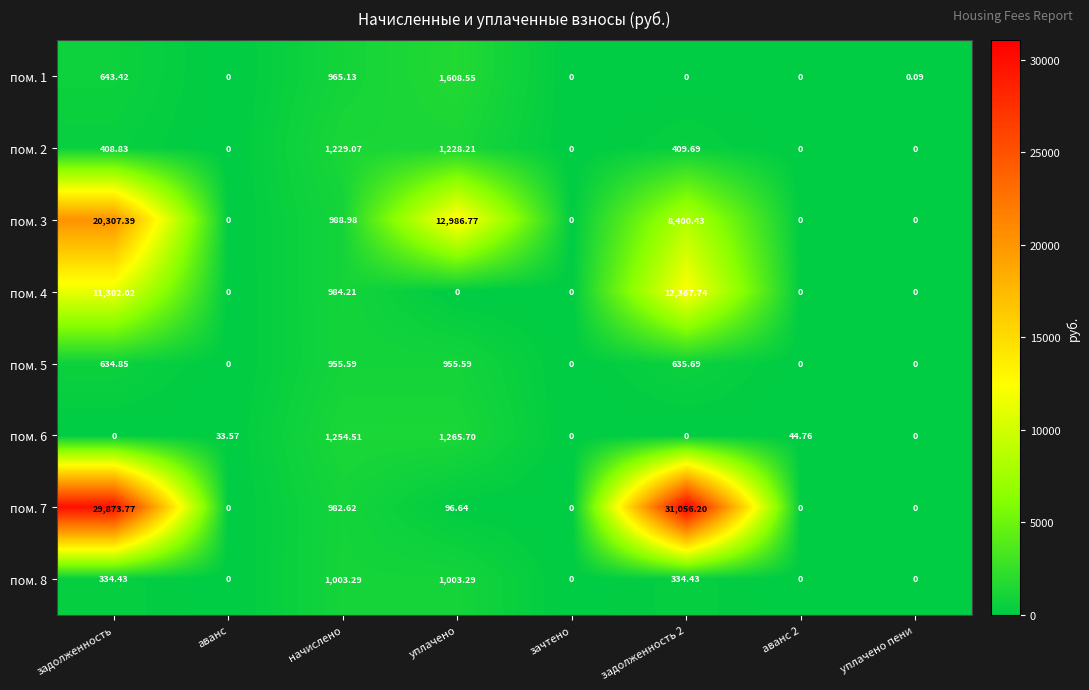

Is the value of пом. 5 at начислено greater than the value of пом. 1 at задолженность?

Yes